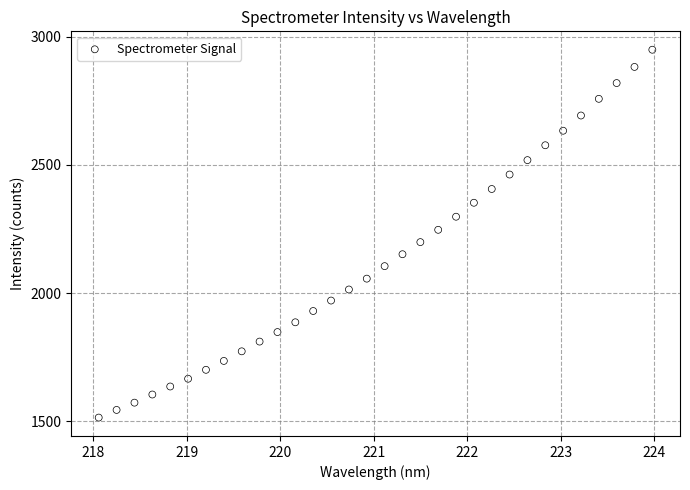

What is the range of X values (max minus min)?

5.9